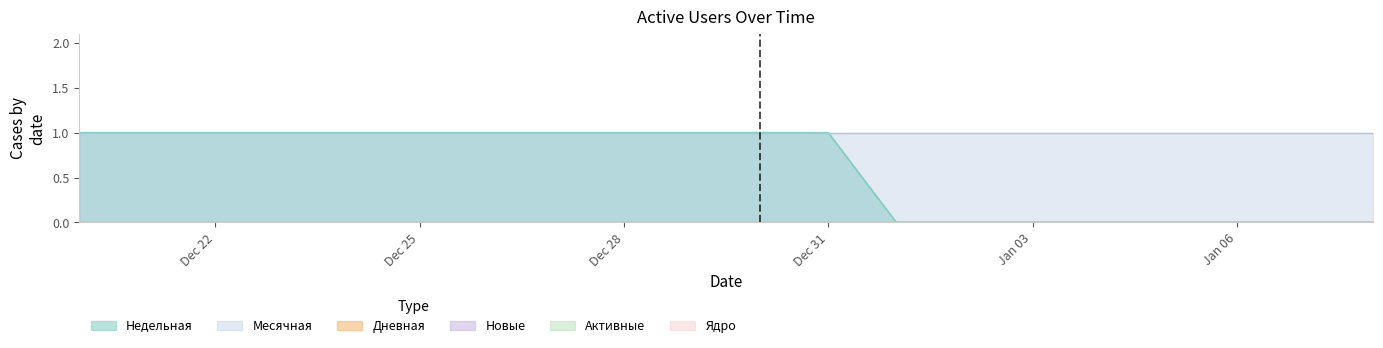

Does the chart have visible grid lines?

No